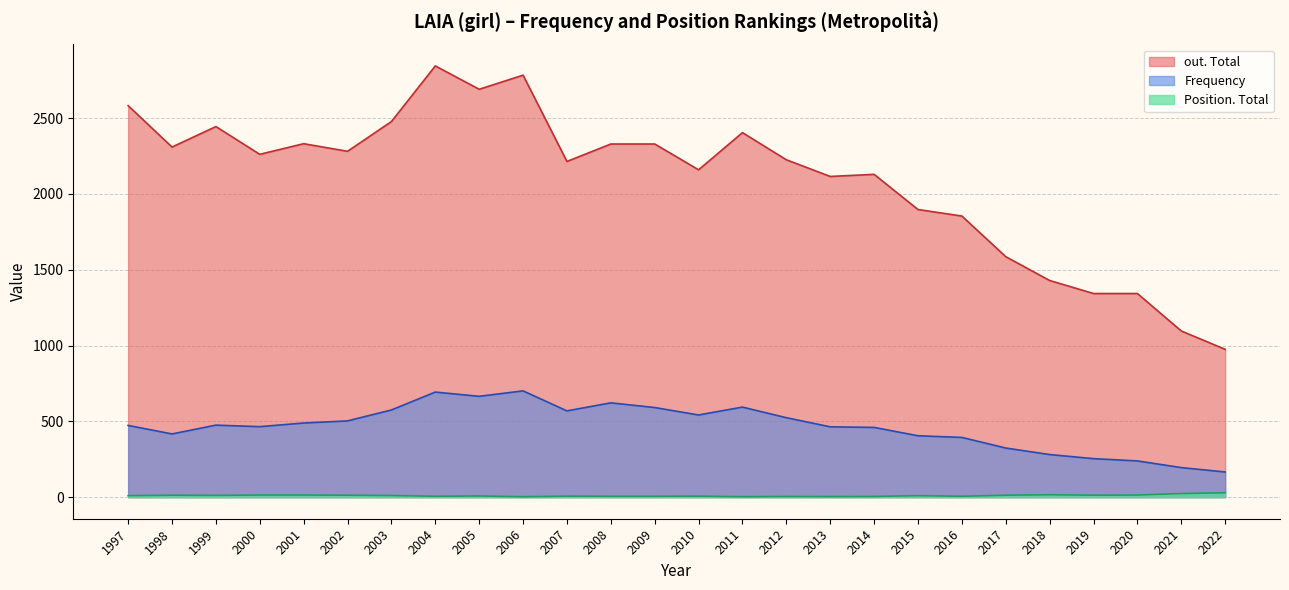

What value does the Position. Total series have at 2016?

6